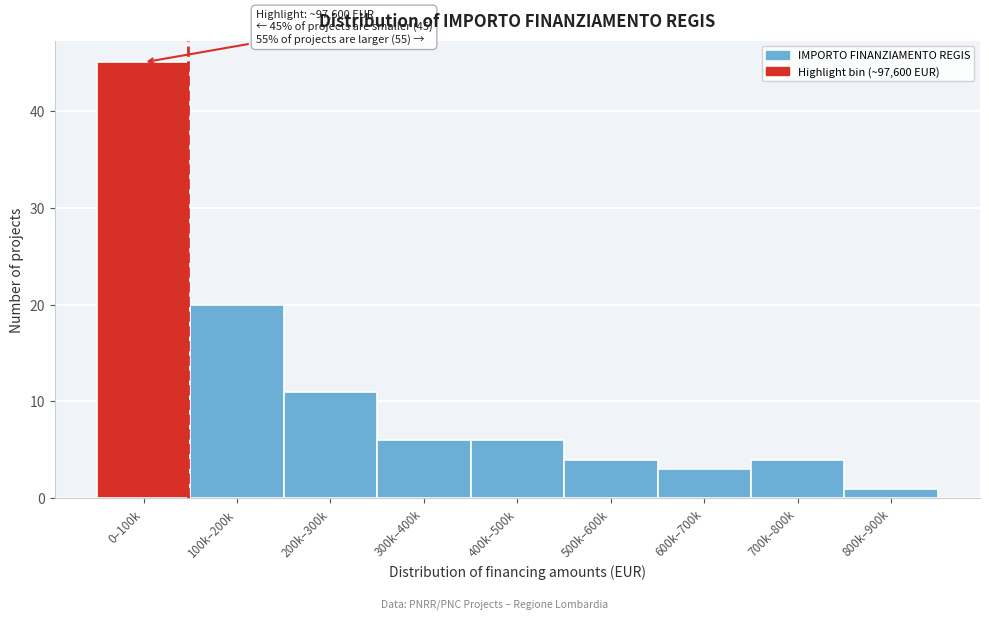

Reading right to left, extract all data points from this chart.

1	4	3	4	6	6	11	20	45